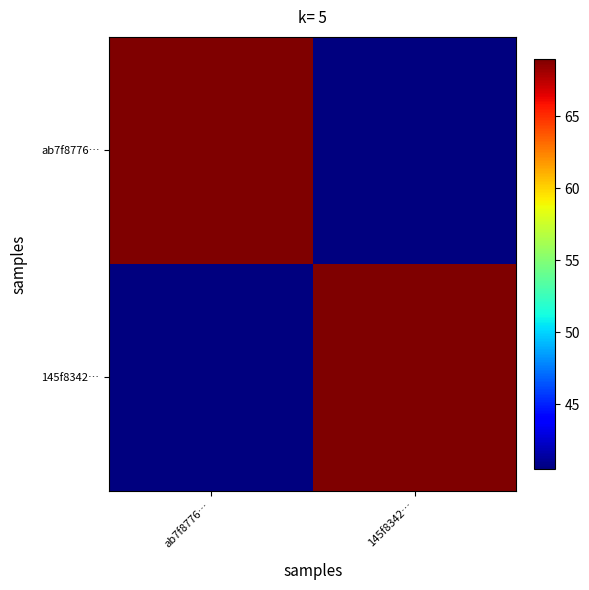

At which category is the sum across all series the highest?

ab7f8776…